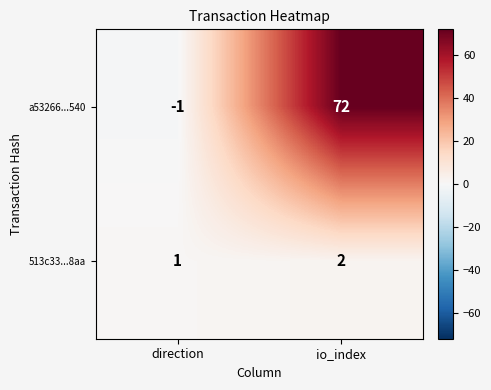

What is the sum of the a53266...540 values at direction and io_index?

71